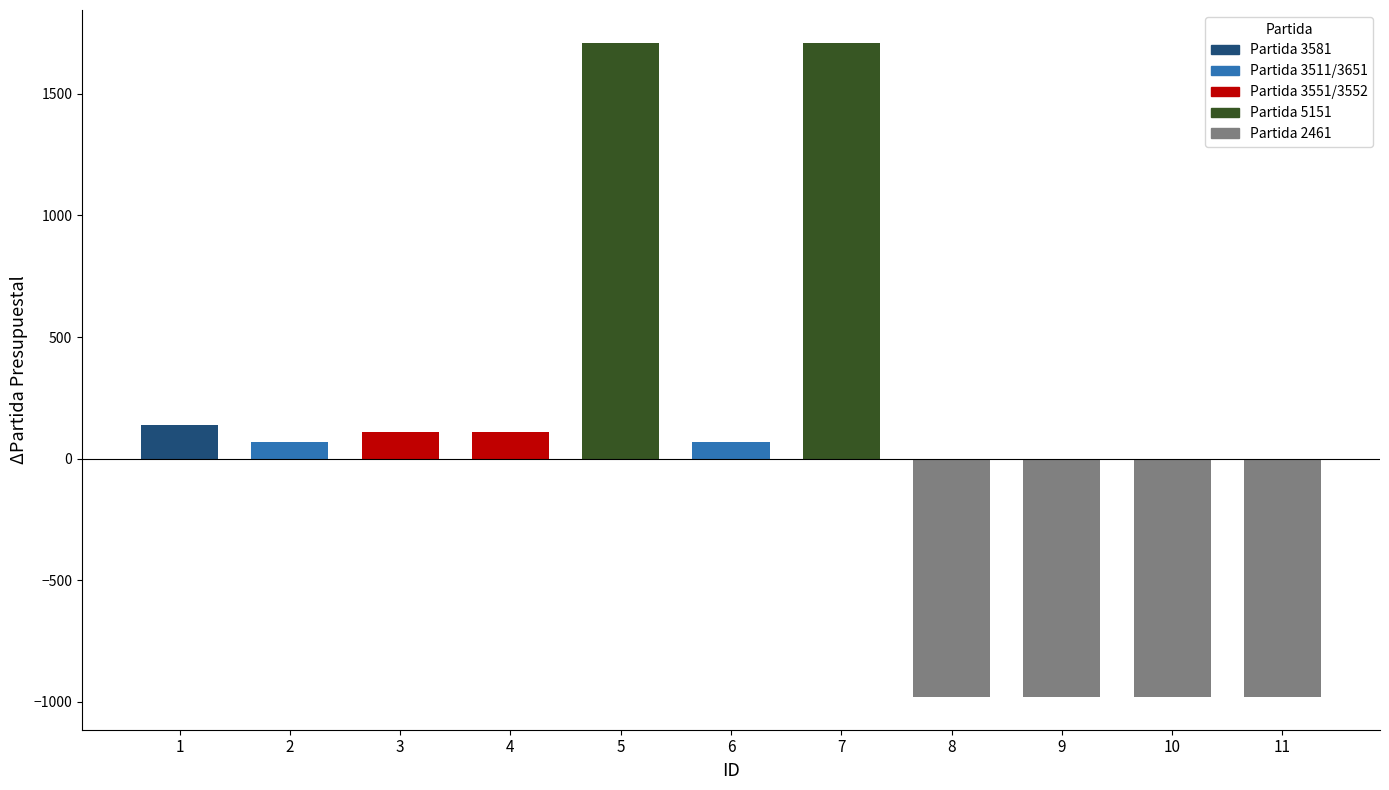

Reading left to right, transcribe all the data shown in this chart.

140	70	110	110	1710	70	1710	-980	-980	-980	-980